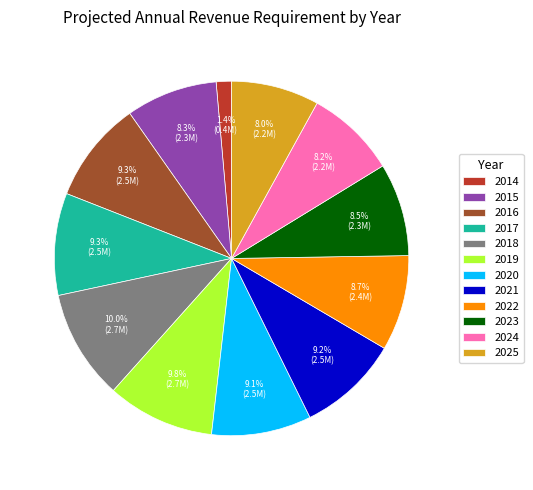

What is the smallest slice in the pie chart?

2014